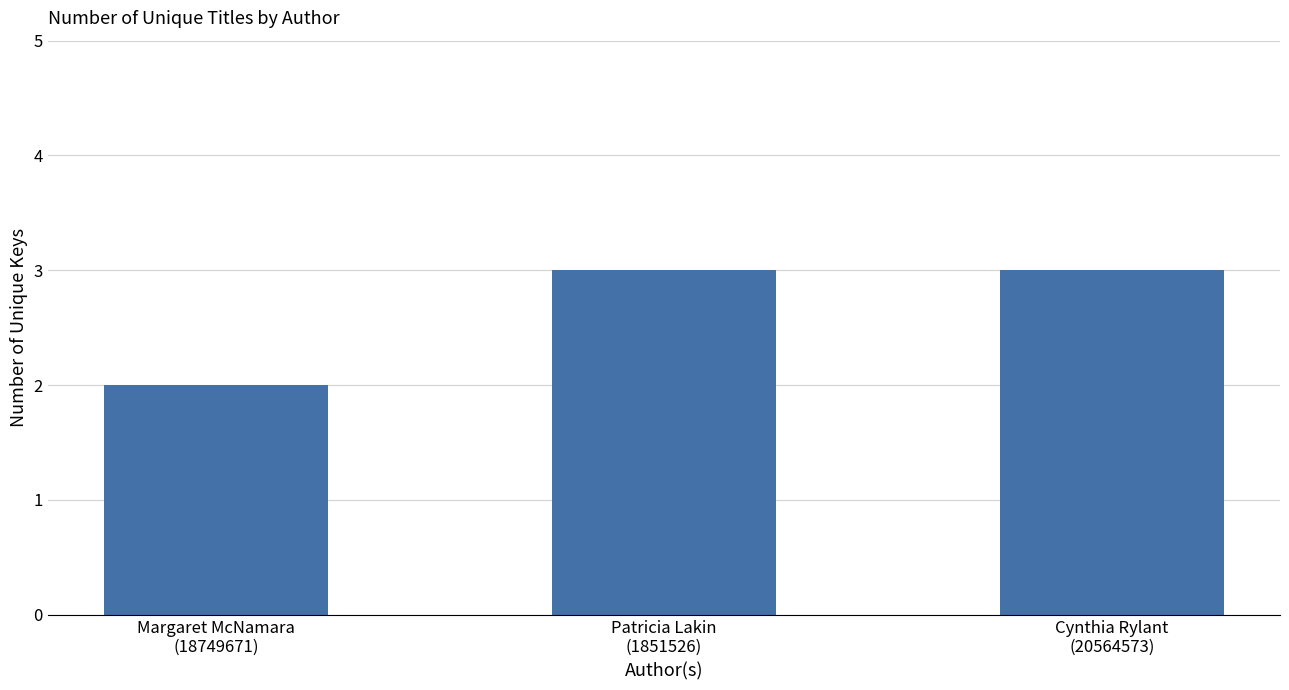

Reading left to right, list all the values displayed in this chart.

2	3	3